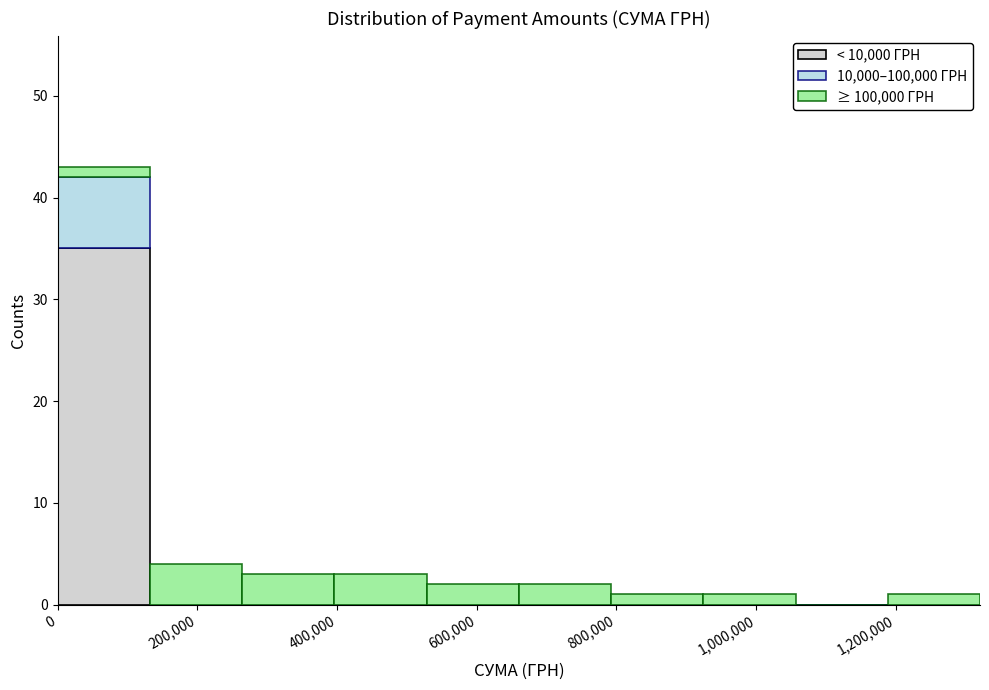

Reading left to right, transcribe this chart: for each stacked bar, give the range it covers on the x-axis and its total height. Neither the bar edges nor the heights are printed on the chart, so give them approximately, as read against the axes.

0 to 140000: 43
140000 to 260000: 4
260000 to 400000: 3
400000 to 520000: 3
520000 to 660000: 2
660000 to 800000: 2
800000 to 920000: 1
920000 to 1060000: 1
1060000 to 1180000: 0
1180000 to 1320000: 1